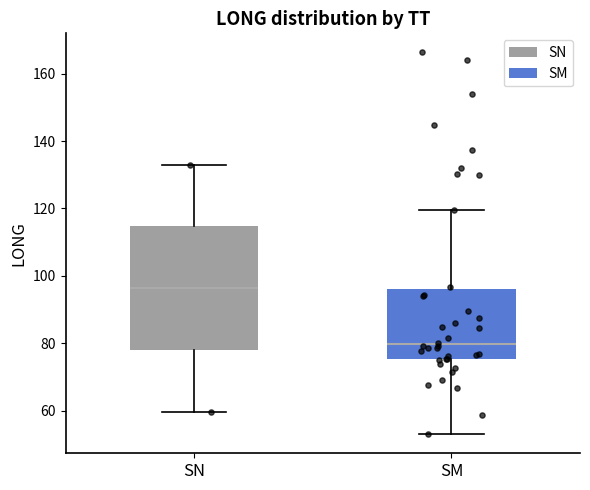

Reading left to right, read every box against the y-axis: the position of its median line, the range the box covers, and the ends of its whiskers. The values are not printed on the chart, so give them approximately, as read against the axis.

SN: median 96, box 78 to 114, whiskers 60 to 134
SM: median 80, box 76 to 96, whiskers 54 to 120